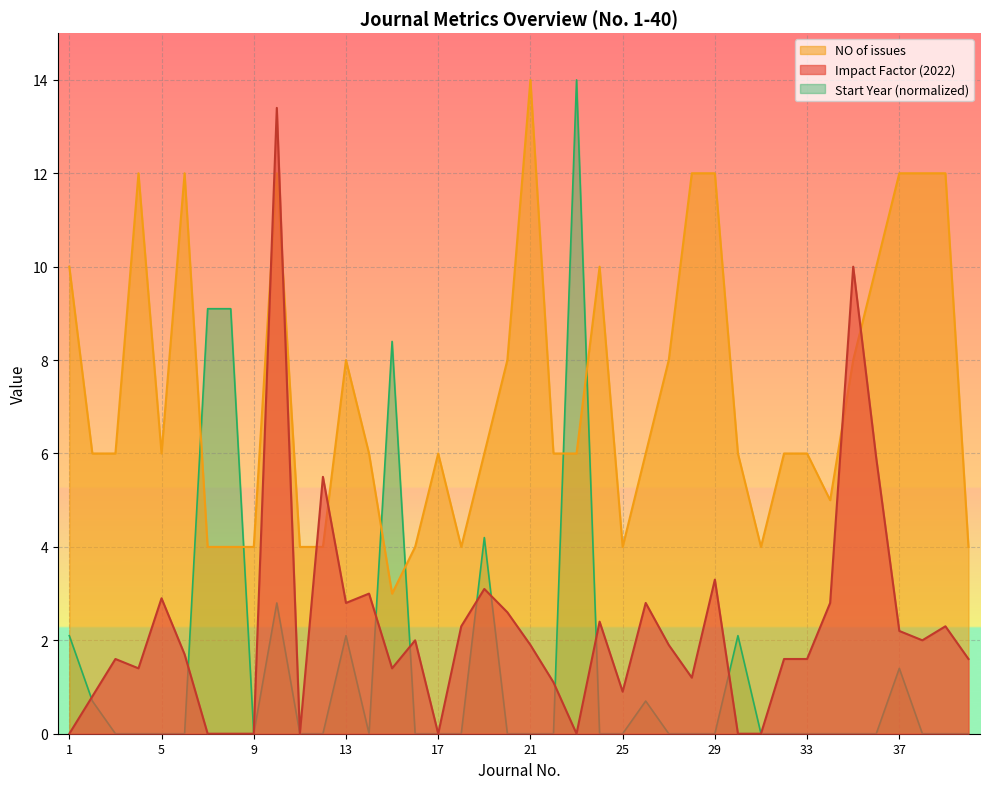

At which category is the sum across all series the highest?

10